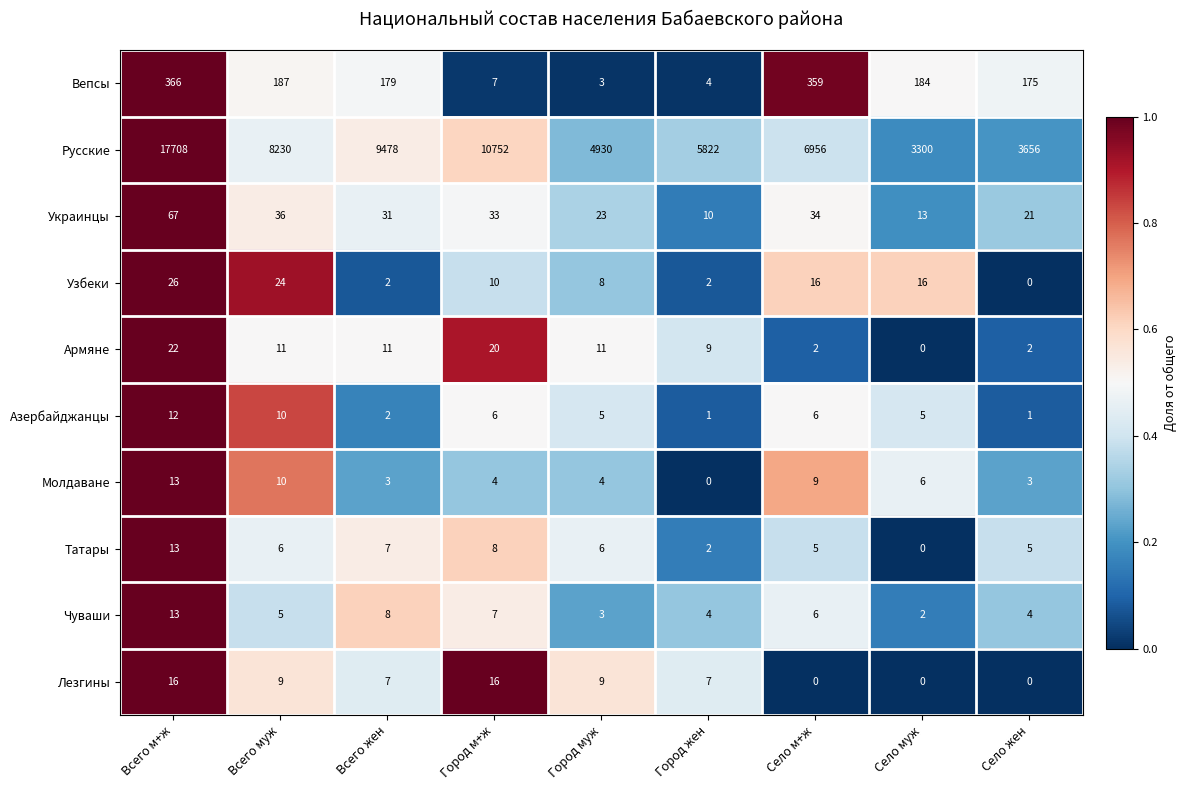

Which category has the lowest value in the Молдаване series?

Город жен